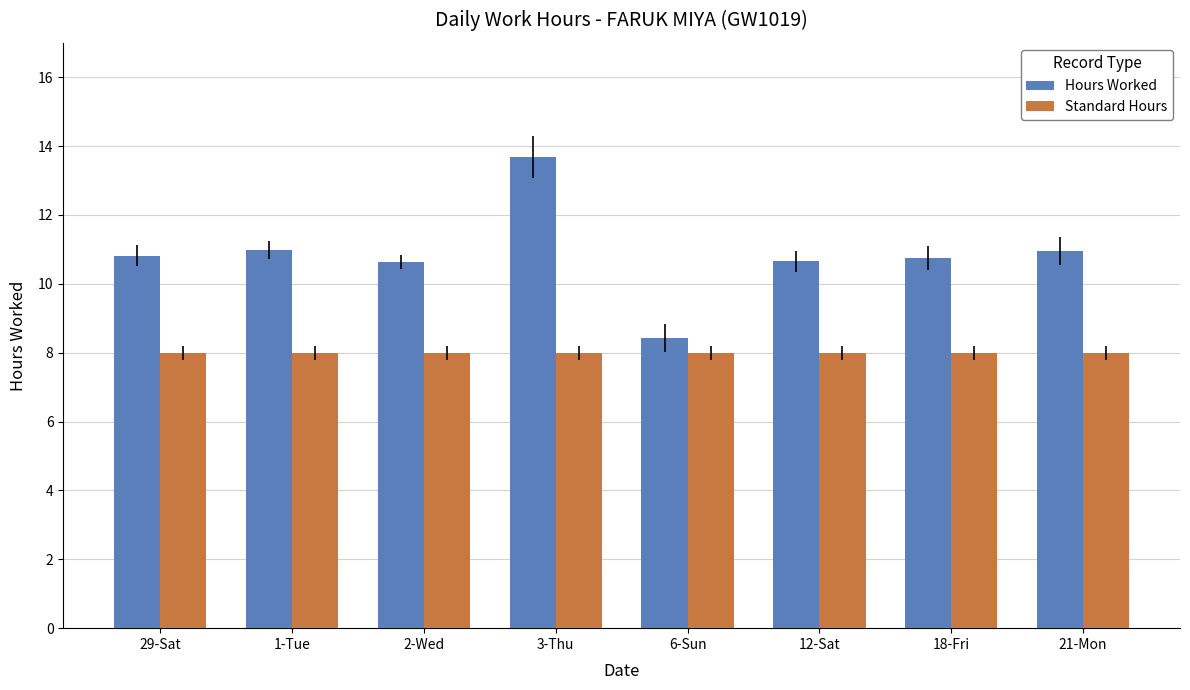

Is it true that Standard Hours equals 8.0 at 6-Sun?

True